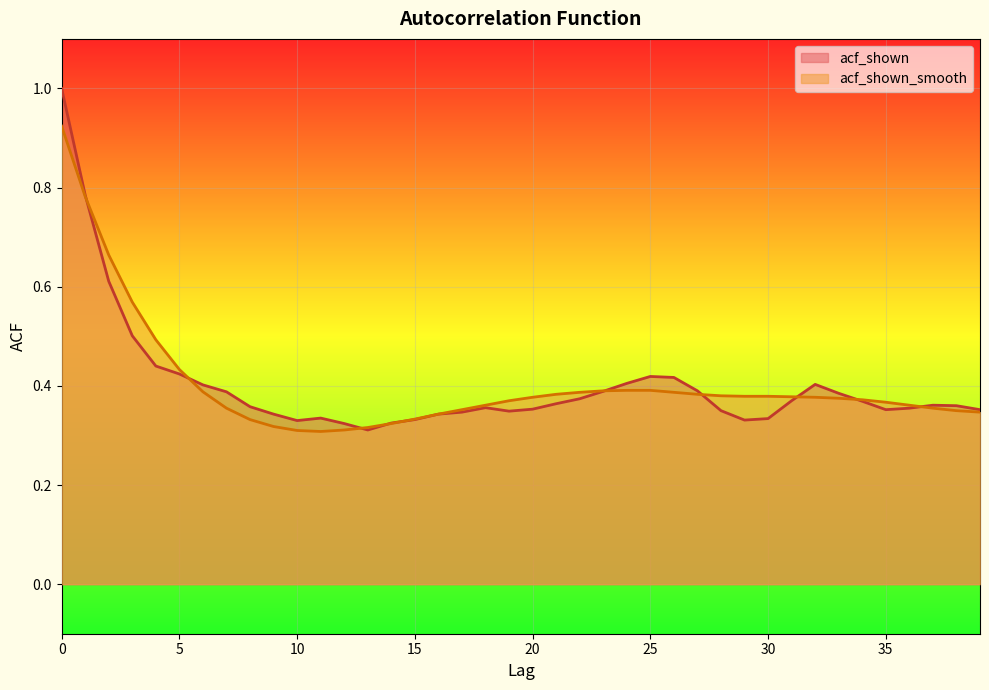

At which label is acf_shown closest to 0?

13